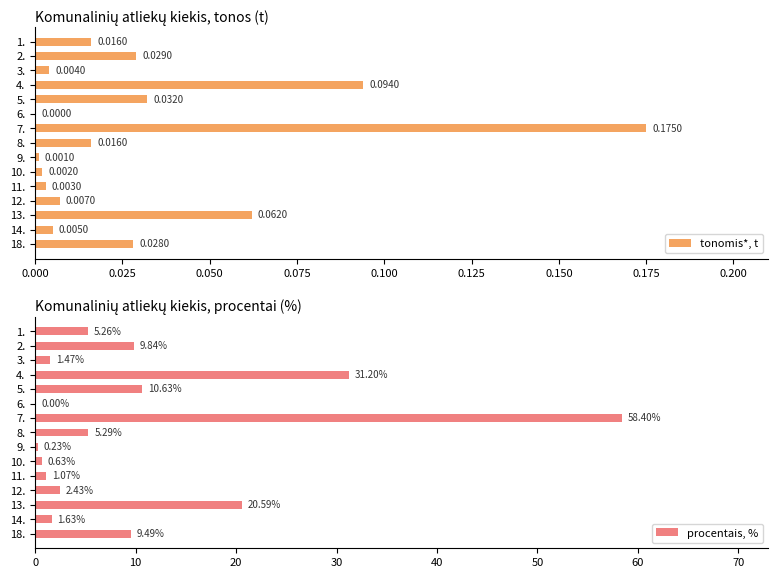

Where is tonomis*, t nearest to the value 0?

6.